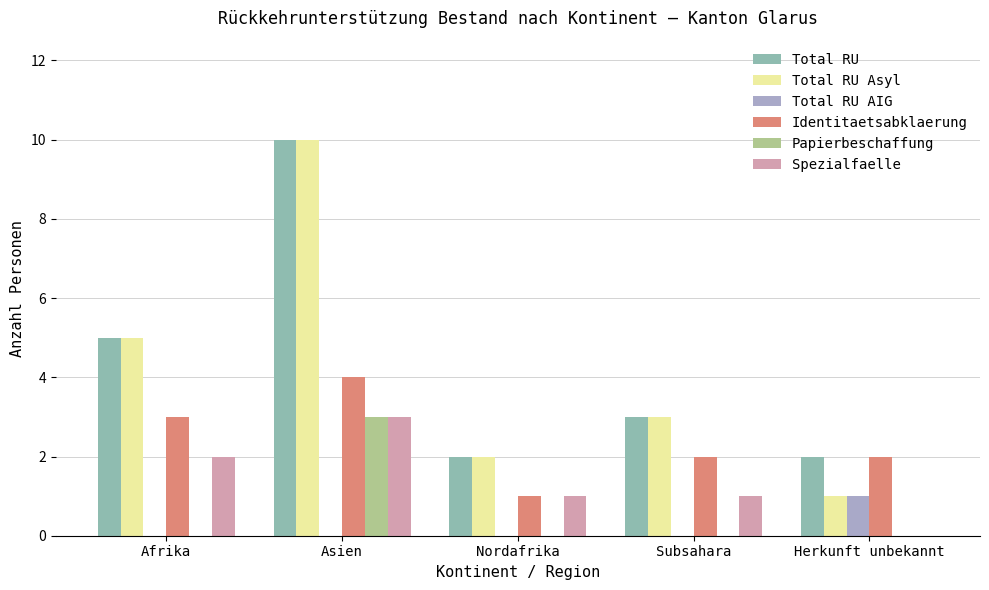

What is the average value of the Papierbeschaffung series?

1